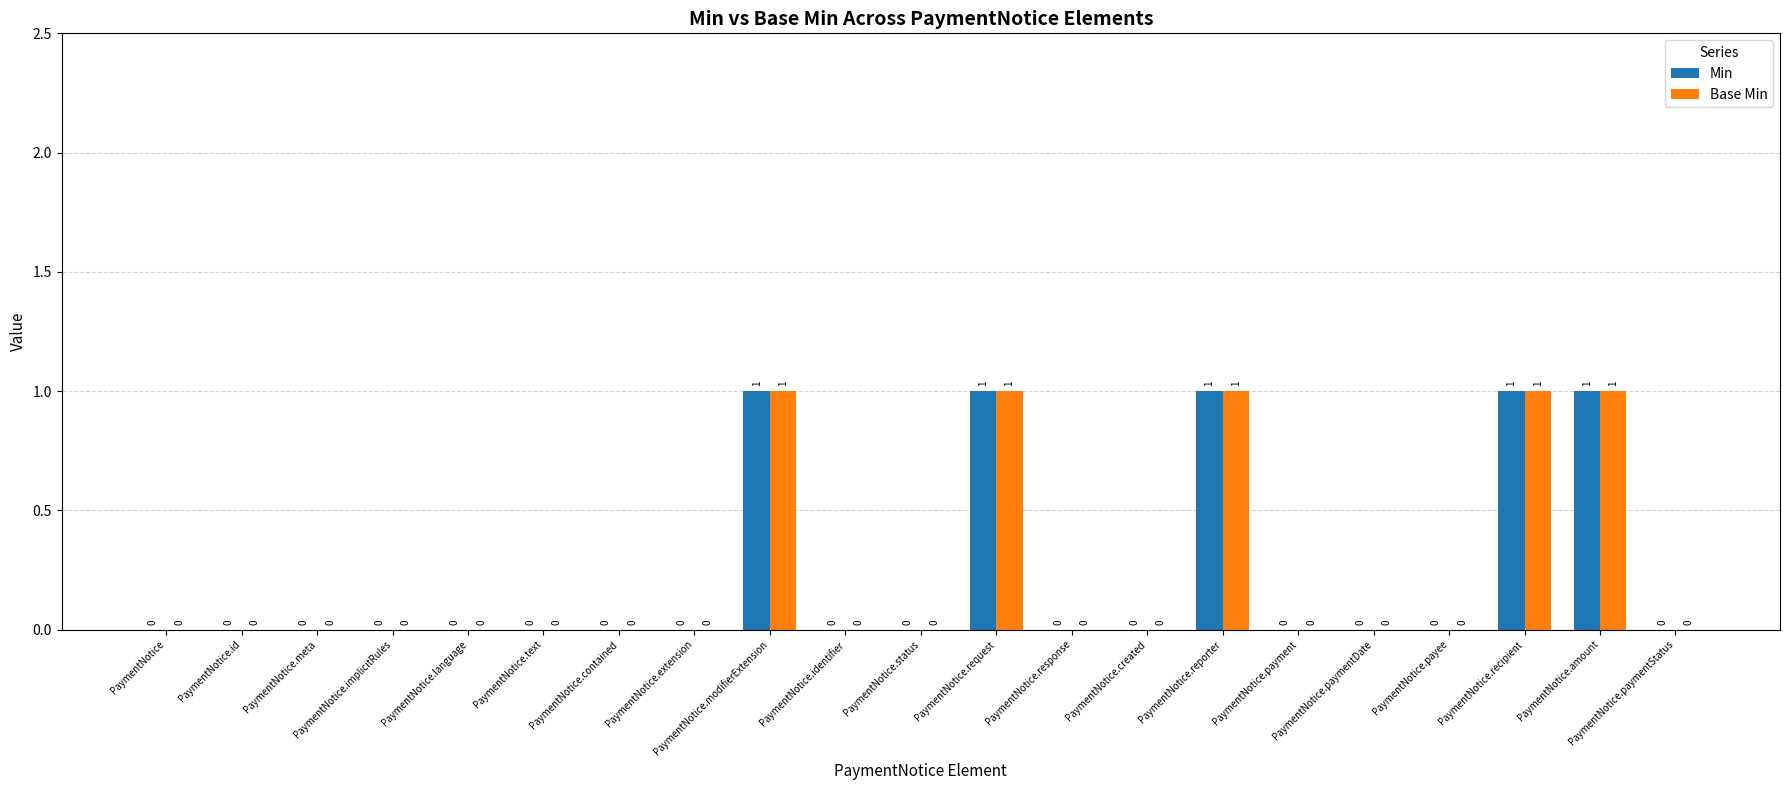

What is the sum of all Min values?

5